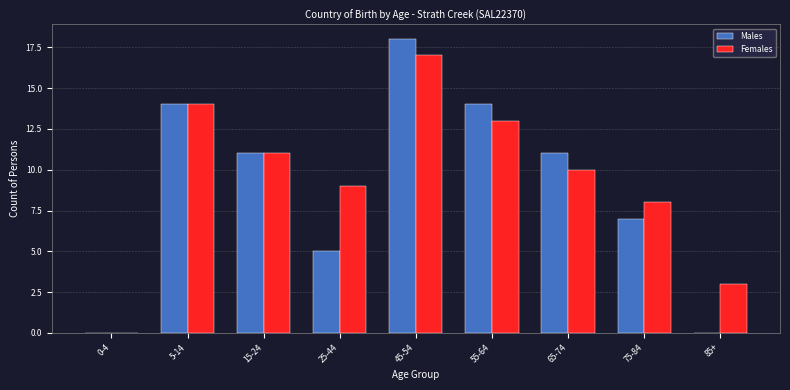

Reading left to right, list all the values displayed in this chart.

Males: 0-4=0	5-14=14	15-24=11	25-44=5	45-54=18	55-64=14	65-74=11	75-84=7	85+=0
Females: 0-4=0	5-14=14	15-24=11	25-44=9	45-54=17	55-64=13	65-74=10	75-84=8	85+=3